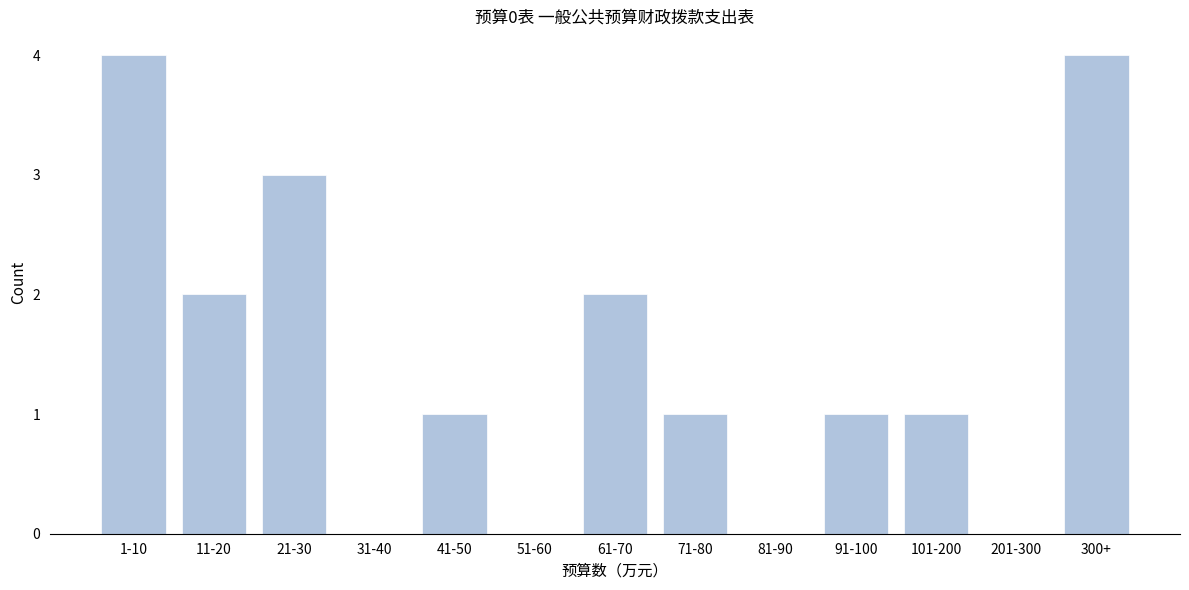

Reading left to right, transcribe all the data shown in this chart.

1-10=4	11-20=2	21-30=3	31-40=0	41-50=1	51-60=0	61-70=2	71-80=1	81-90=0	91-100=1	101-200=1	201-300=0	300+=4